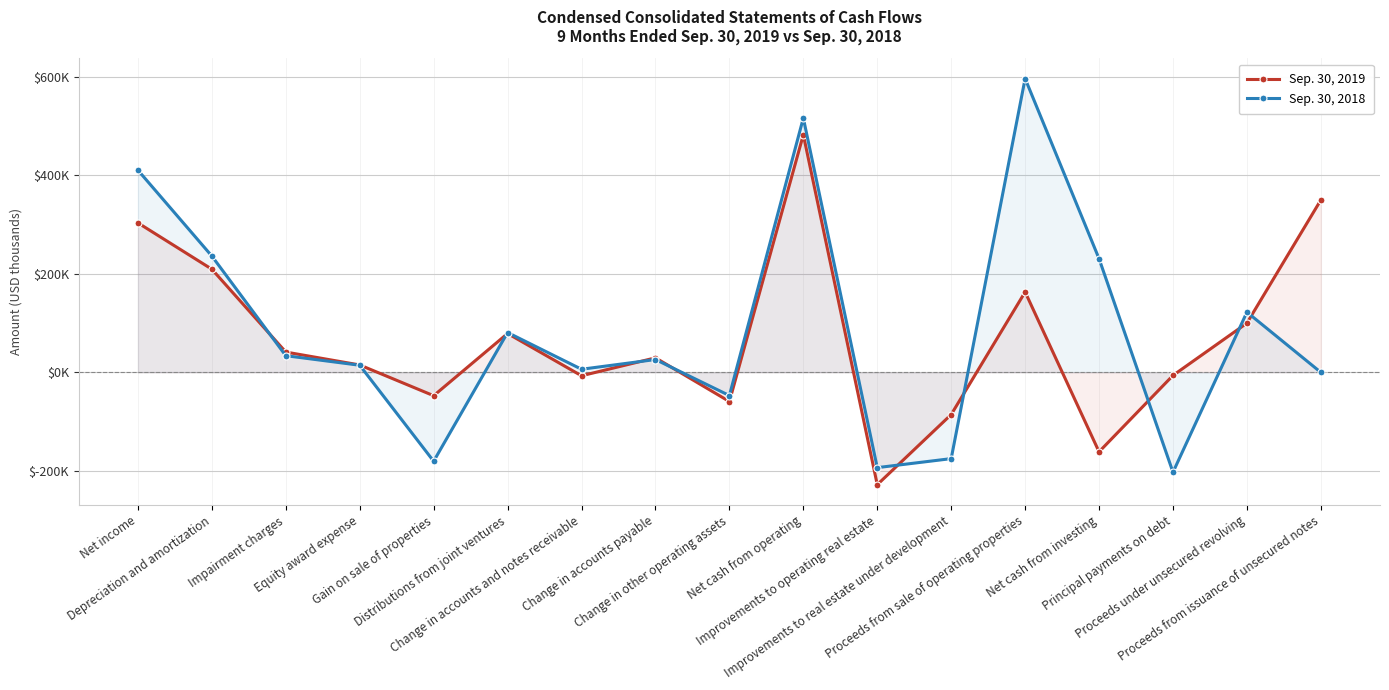

Count the number of categories in the chart.

17